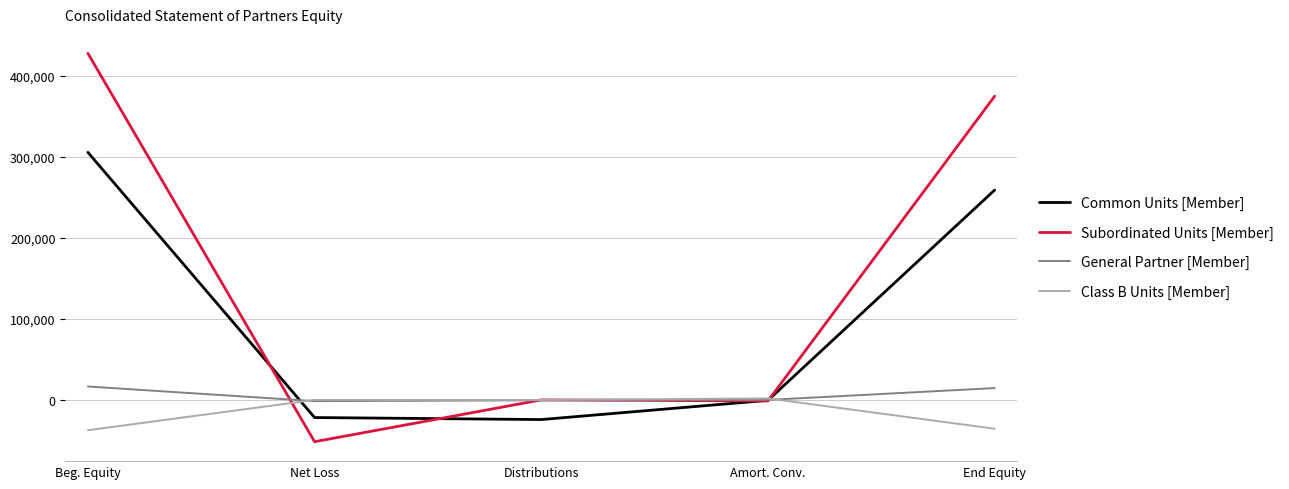

Where do Common Units [Member] and General Partner [Member] first cross each other?

Beg. Equity and Net Loss